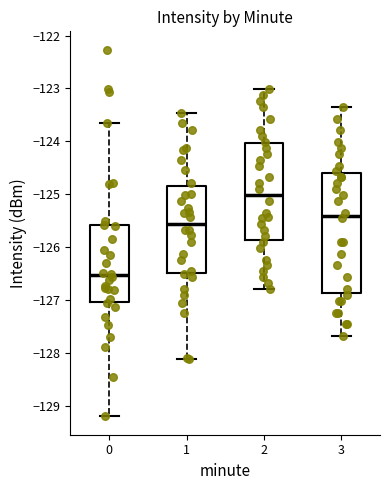

Which box's median line is the highest?

2